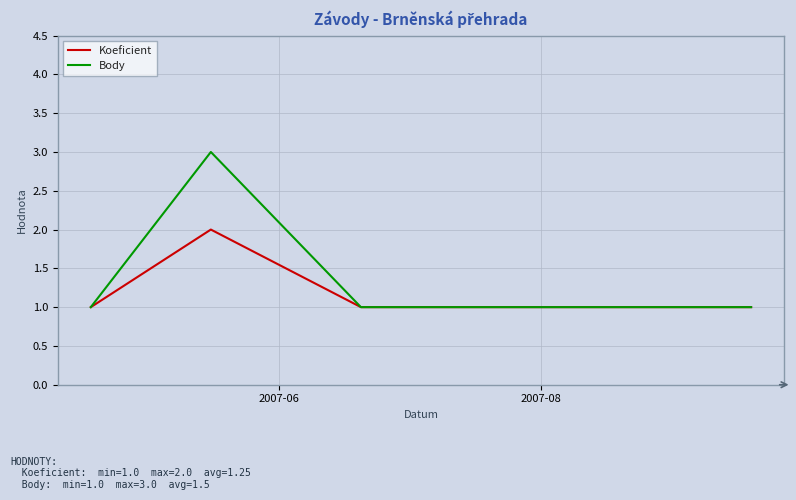

In Body, how many points are higher than both neighbors (excluding endpoints)?

1